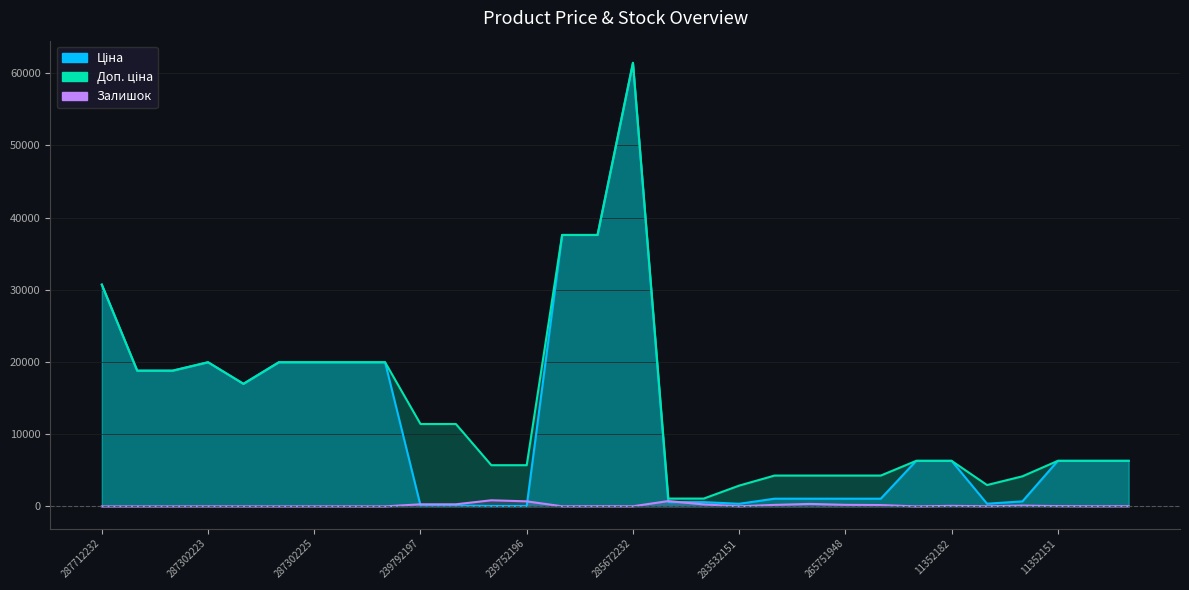

Reading left to right, transcribe all the data shown in this chart.

Ціна: 287712232=30717.1	287692233=18796.8	287692231=18796.8	287302223=19964.2	287292222=16976.3	287302226=19964.2	287302225=19964.2	287302224=19964.2	287301833=19964.2	239792197=114.1	239792196=114.1	239752197=57.0	239752196=57.0	285652233=37593.6	285652231=37593.6	285672232=61434.3	271702230=589.9	271702229=589.9	283532151=359.9	265751958=1067.3	265751953=1067.3	265751948=1067.3	265751942=1067.3	11352184=6308.8	11352182=6308.8	283522151=369.5	283502182=694.3	11352151=6308.8	11352036=6308.8	11352034=6308.8
Доп. ціна: 287712232=30717.1	287692233=18796.8	287692231=18796.8	287302223=19964.2	287292222=16976.3	287302226=19964.2	287302225=19964.2	287302224=19964.2	287301833=19964.2	239792197=11410.0	239792196=11410.0	239752197=5705.0	239752196=5705.0	285652233=37593.6	285652231=37593.6	285672232=61434.3	271702230=1081.7	271702229=1081.7	283532151=2878.8	265751958=4269.4	265751953=4269.4	265751948=4269.4	265751942=4269.4	11352184=6308.8	11352182=6308.8	283522151=2955.8	283502182=4165.6	11352151=6308.8	11352036=6308.8	11352034=6308.8
Залишок: 287712232=0.0	287692233=0.0	287692231=0.0	287302223=7.0	287292222=2.0	287302226=0.0	287302225=5.0	287302224=3.0	287301833=0.0	239792197=289.0	239792196=290.0	239752197=845.0	239752196=698.0	285652233=13.0	285652231=23.0	285672232=16.0	271702230=736.0	271702229=273.0	283532151=15.0	265751958=206.0	265751953=342.0	265751948=213.0	265751942=183.0	11352184=1.0	11352182=73.0	283522151=15.0	283502182=106.0	11352151=40.0	11352036=17.0	11352034=26.0